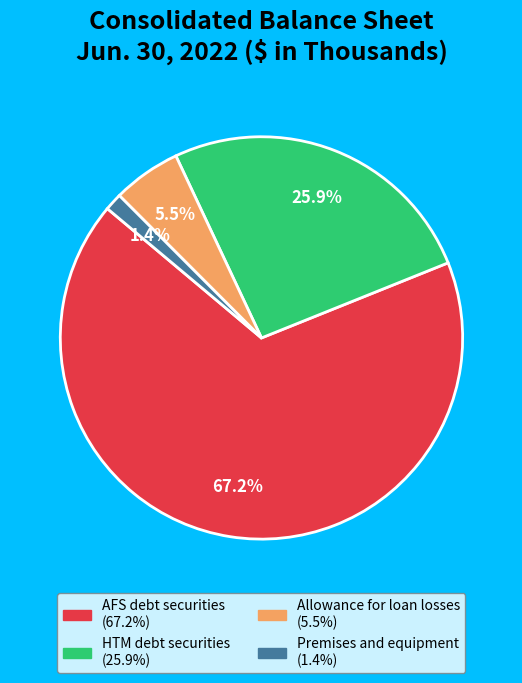

Which category has the smallest portion of the pie?

Premises and equipment